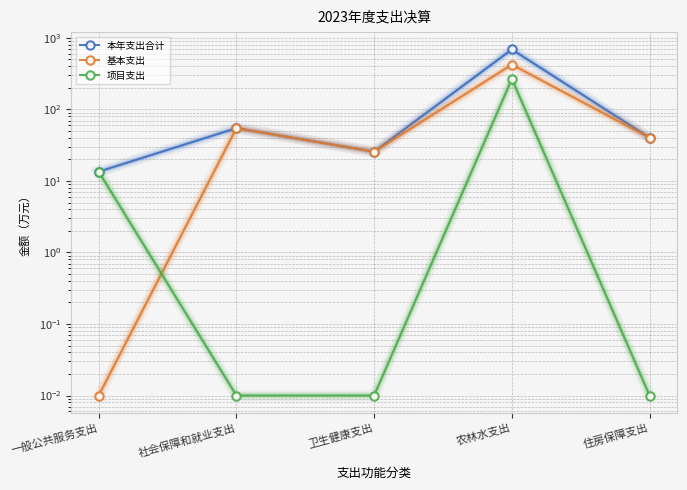

Which series has the largest total across all categories?

本年支出合计